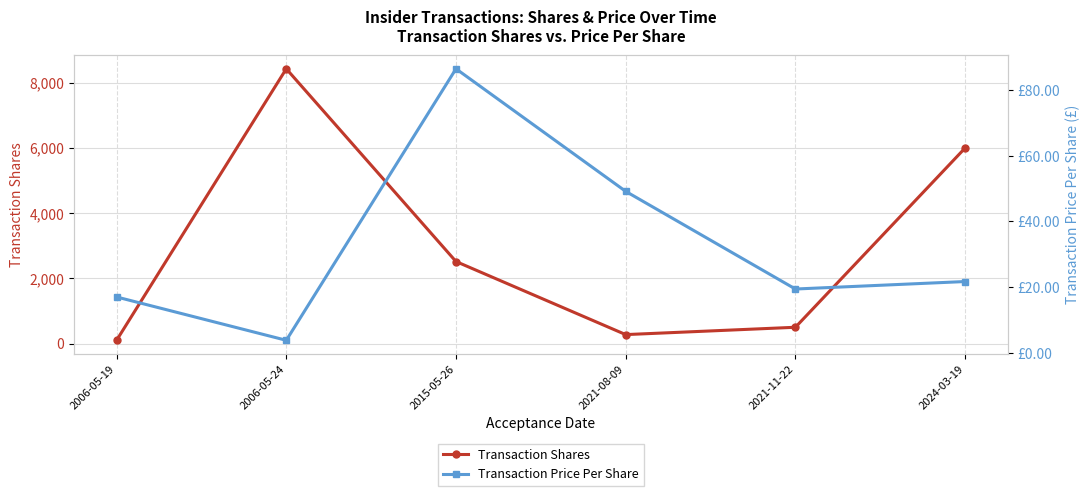

At which category is the sum across all series the highest?

2006-05-24